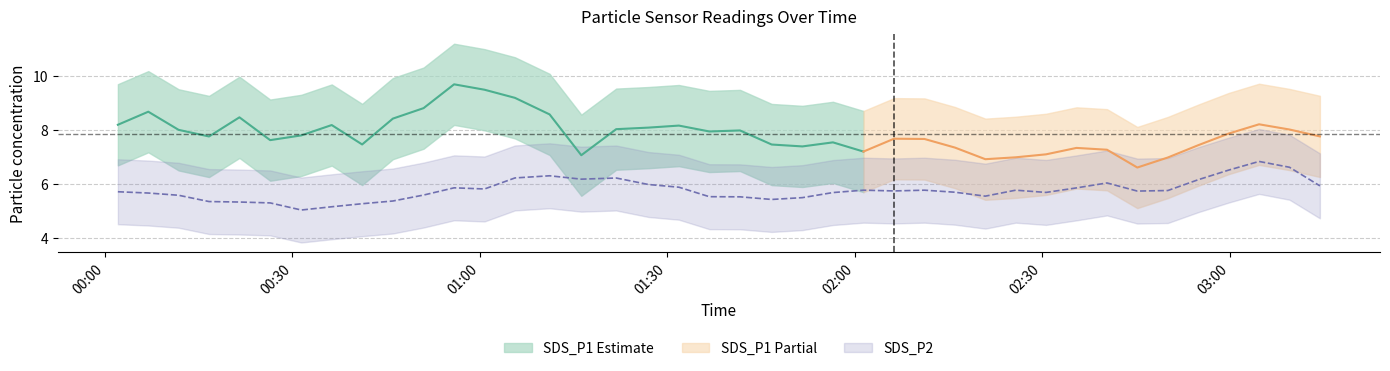

Which series has the largest range (max minus min)?

SDS_P1